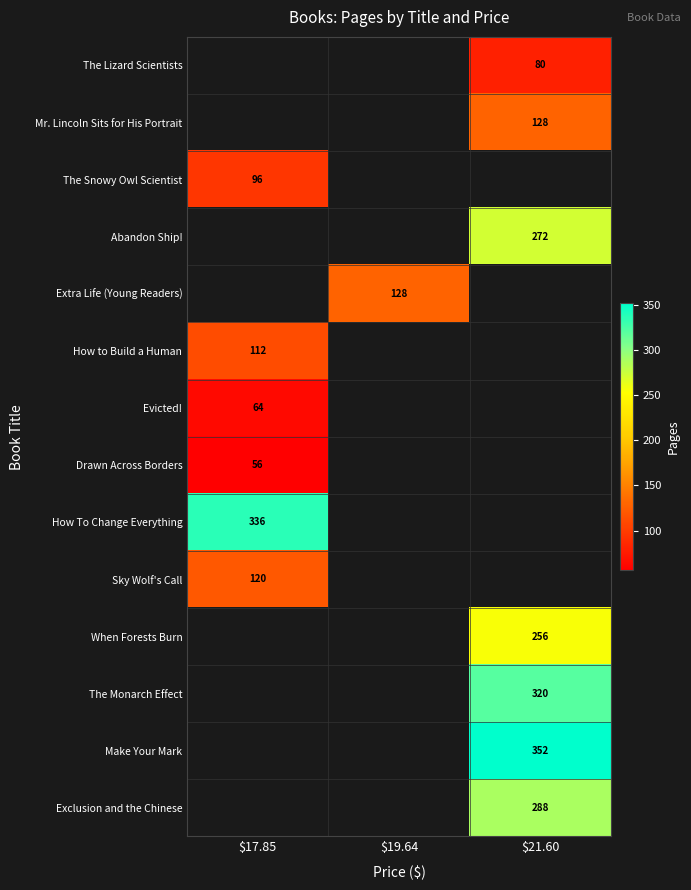

The Make Your Mark series shows 461 at $21.60. True or false?

False